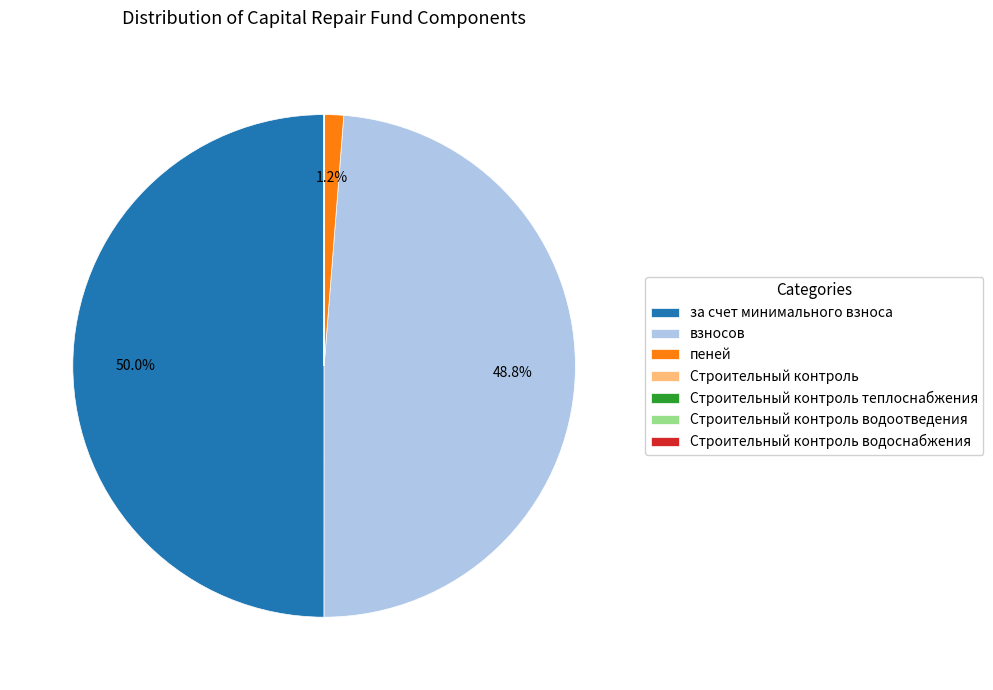

What percentage is NOT represented by за счет минимального взноса?

50.0%